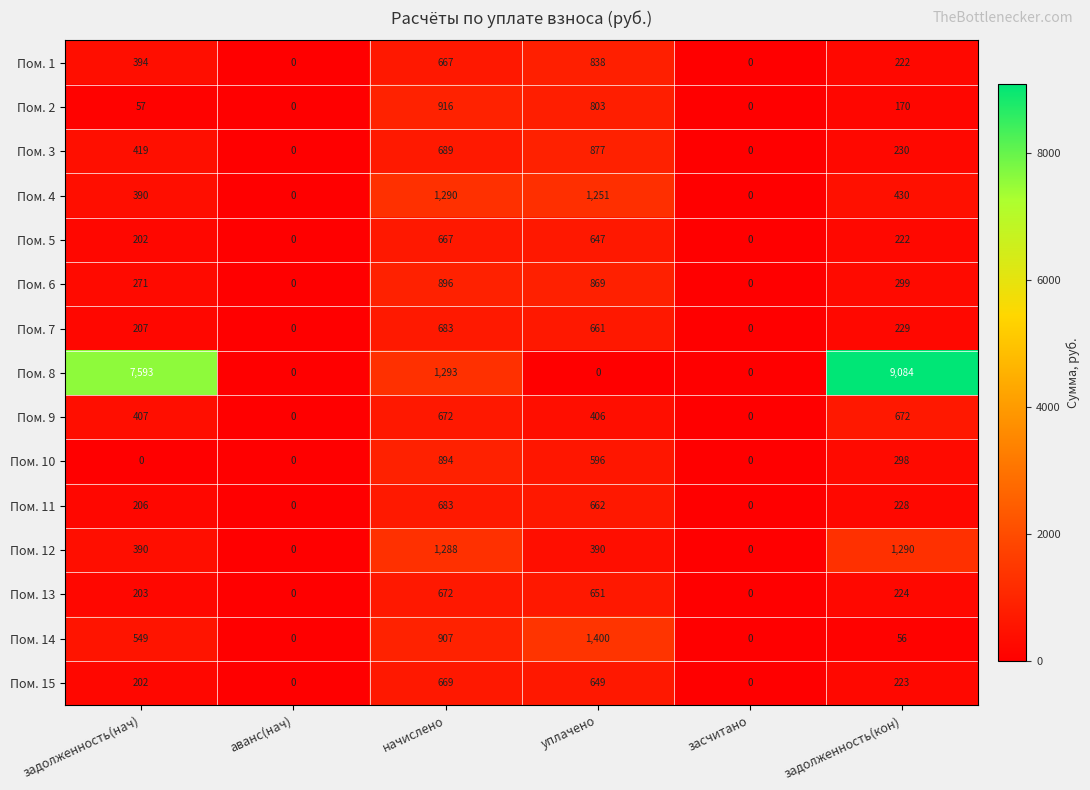

Which series has the largest range (max minus min)?

Пом. 8